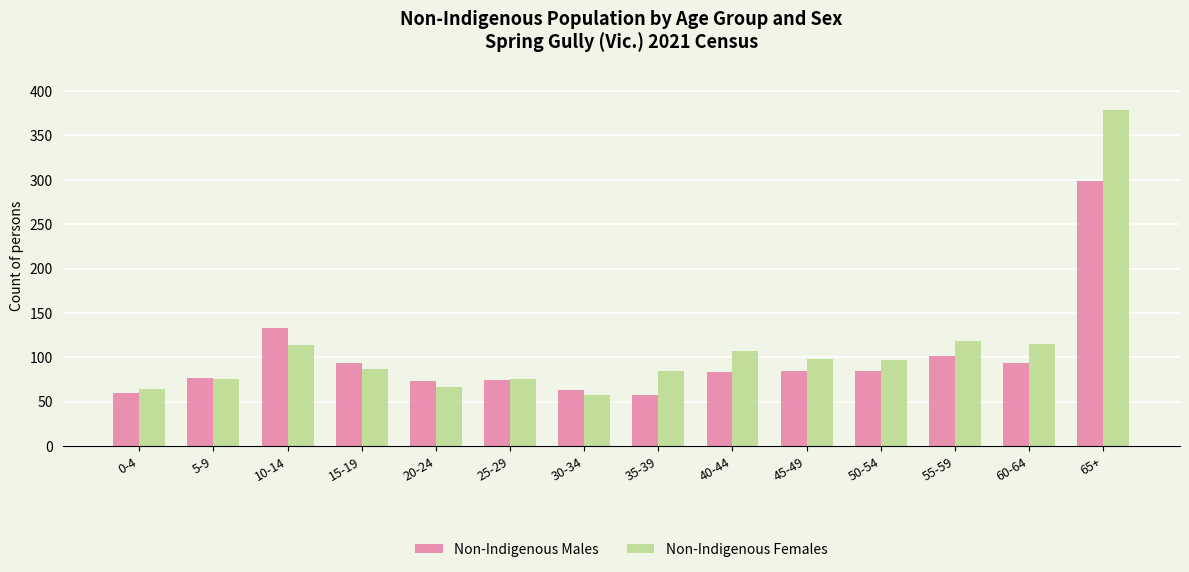

What is the difference between the Non-Indigenous Males values at 10-14 and 25-29?

59